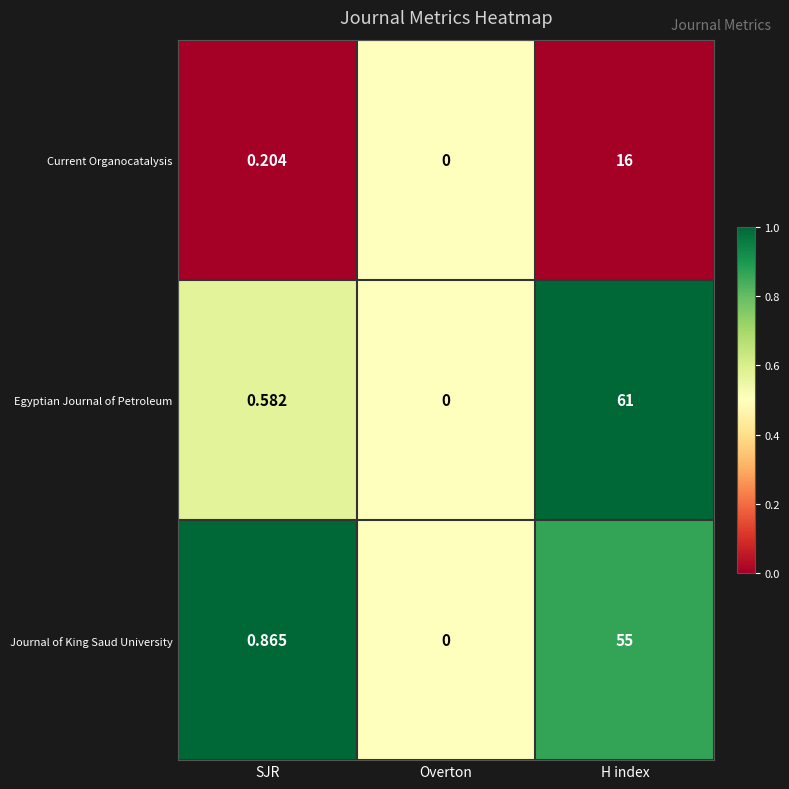

Which series changed the most between Overton and H index?

Egyptian Journal of Petroleum